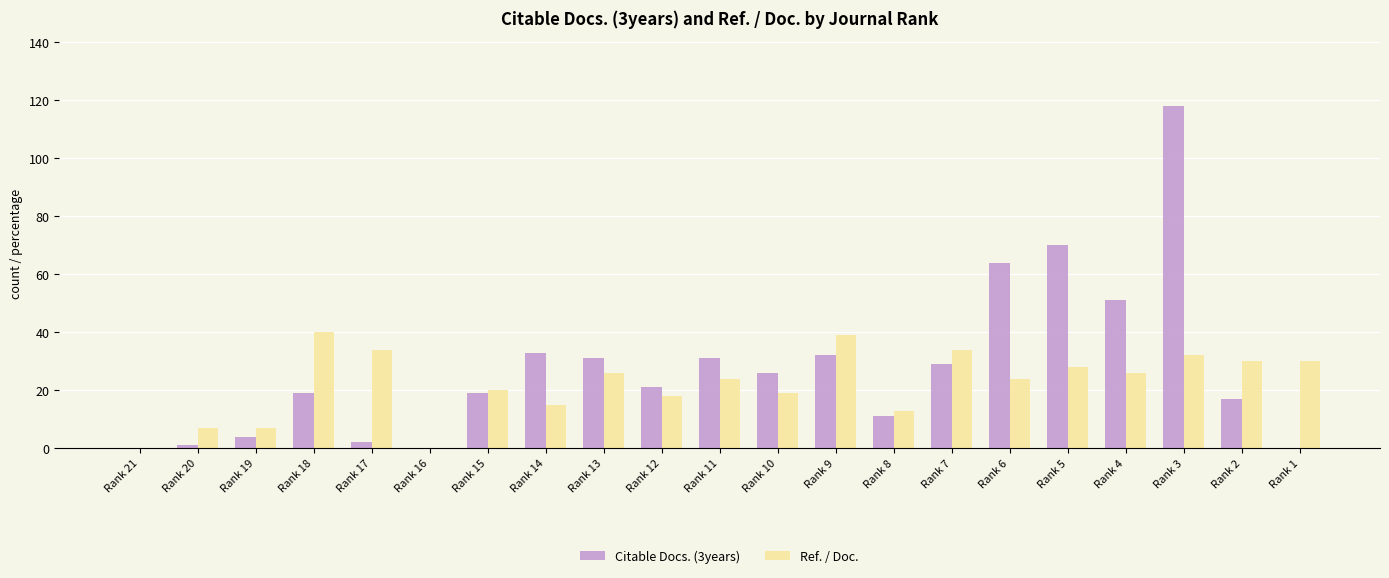

At which category is the sum across all series the highest?

Rank 3